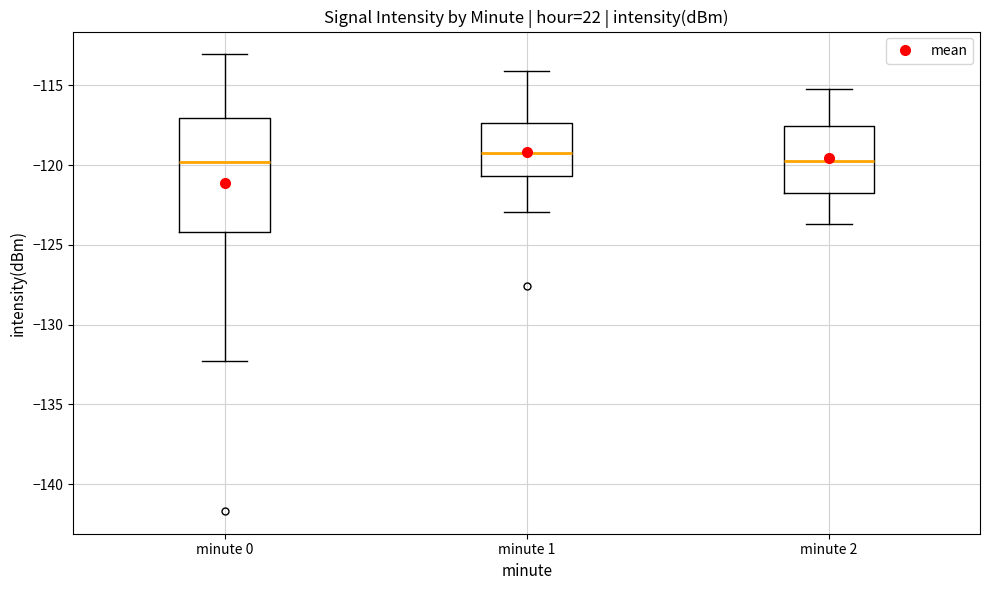

Which box is the tallest, from its lower edge to its upper edge?

minute 0